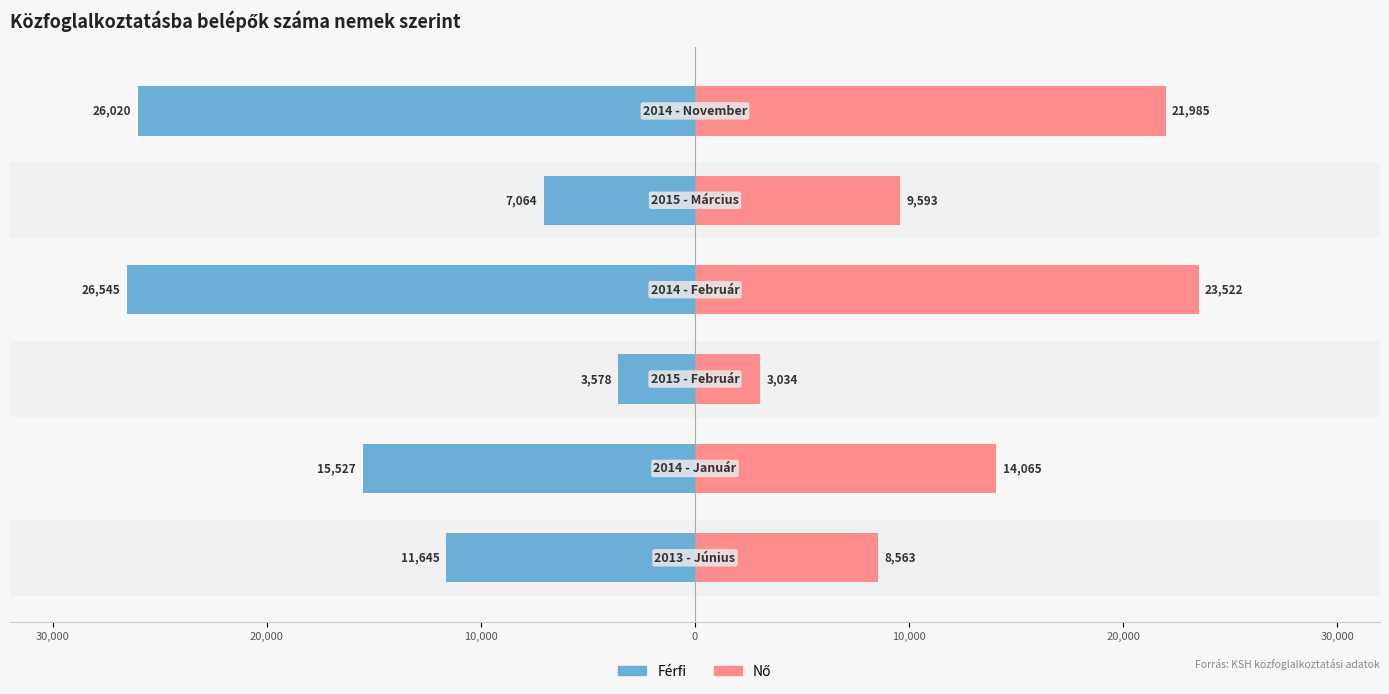

Reading right to left, list all the values displayed in this chart.

Férfi: 20,000=-26020	10,000=-7064	0=-26545	10,000=-3578	20,000=-15527	30,000=-11645
Nő: 20,000=21985	10,000=9593	0=23522	10,000=3034	20,000=14065	30,000=8563